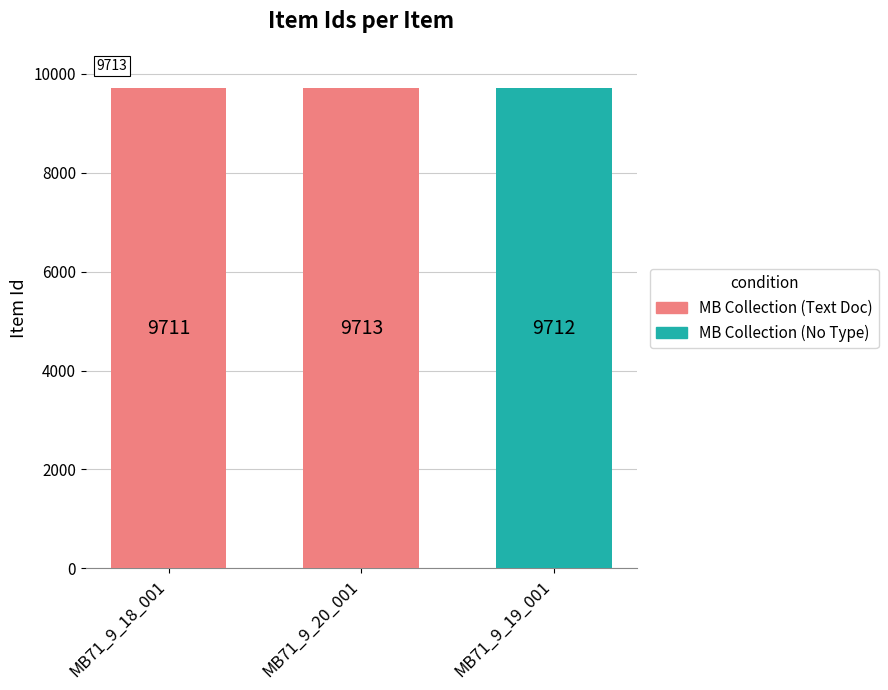

Rank the categories by value from highest to lowest.

MB71_9_20_001, MB71_9_19_001, MB71_9_18_001